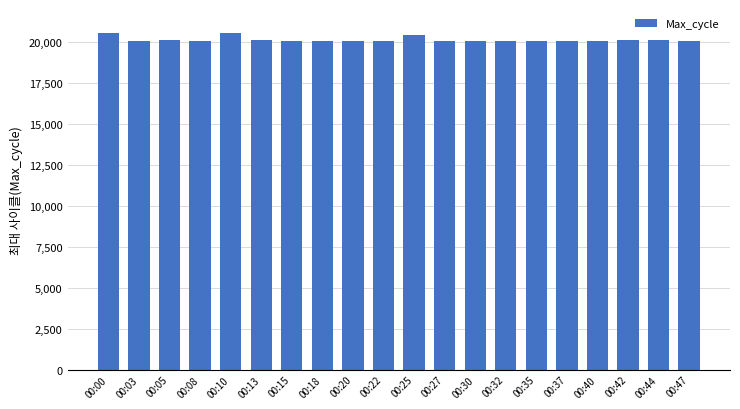

What is the change in value from 00:22 to 00:27?

-4